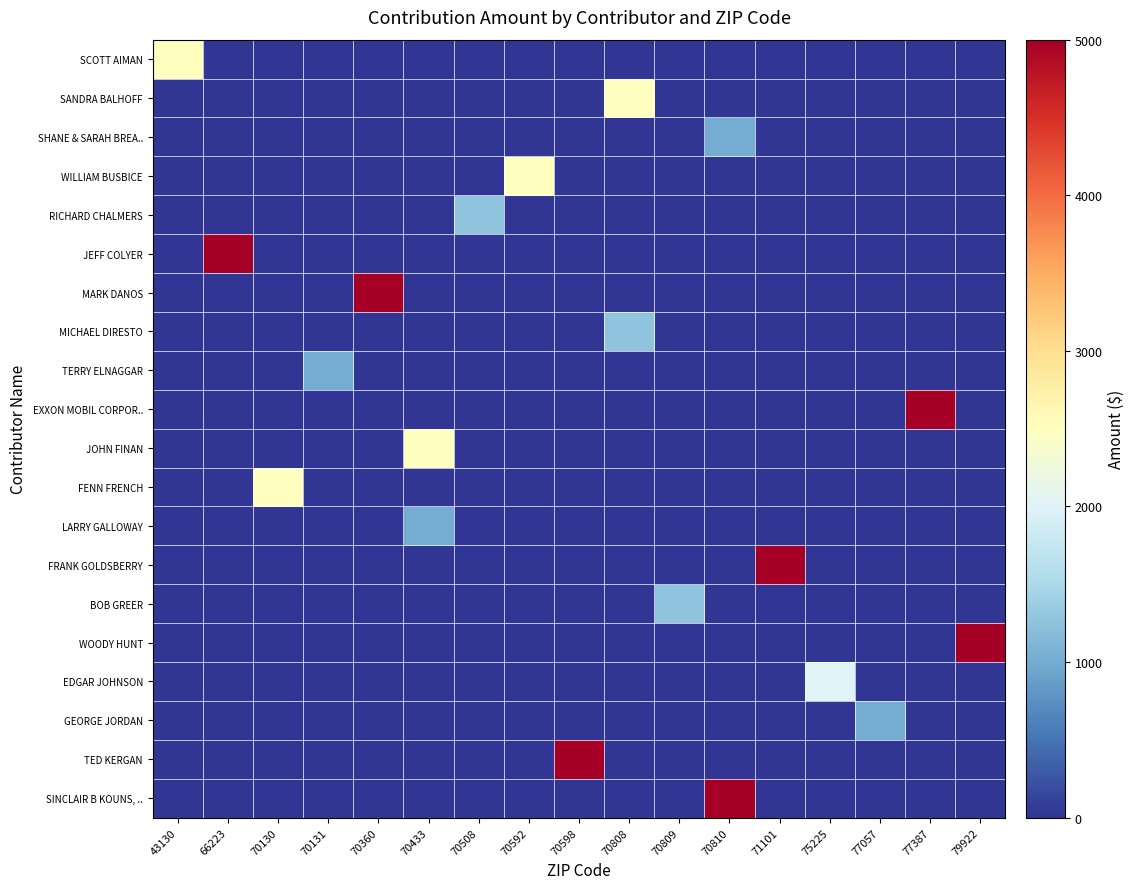

Which category has the lowest value across all series?

66223